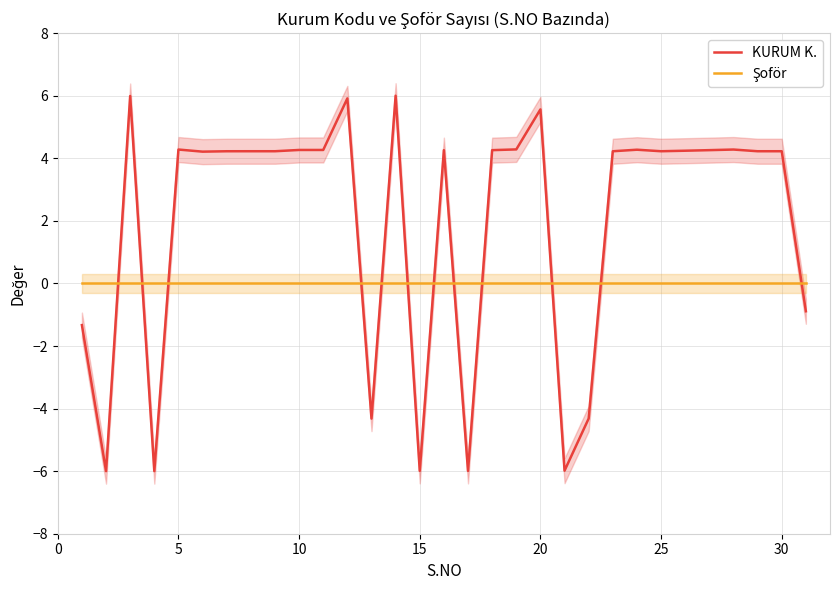

How many intersections are there between Şoför and KURUM K.?

12